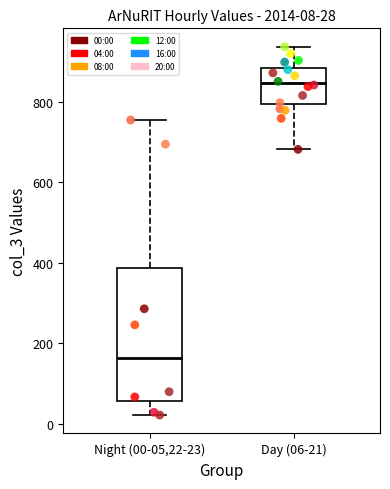

Which box's median line is the lowest?

Night (00-05,22-23)